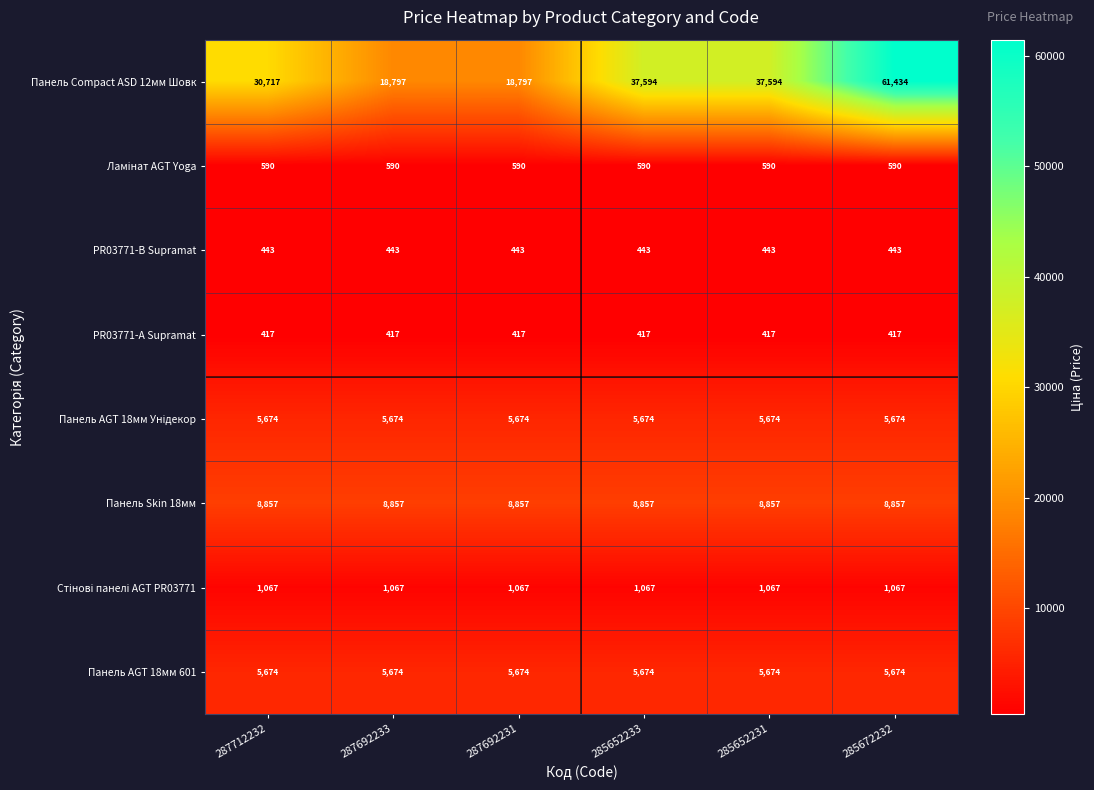

At which category is the sum across all series the highest?

285672232